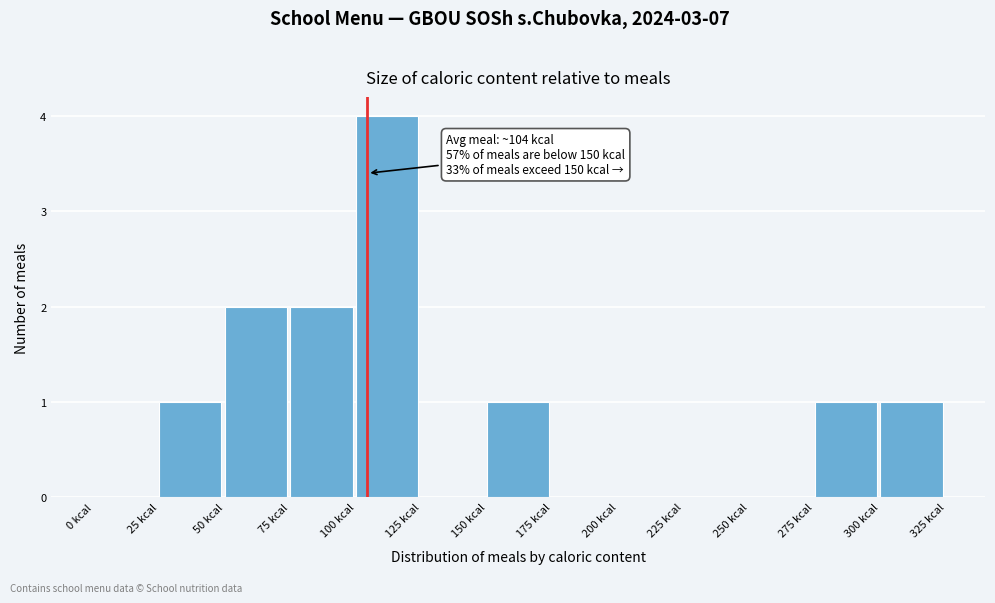

Which range on the x-axis has the tallest bar?

100 to 125